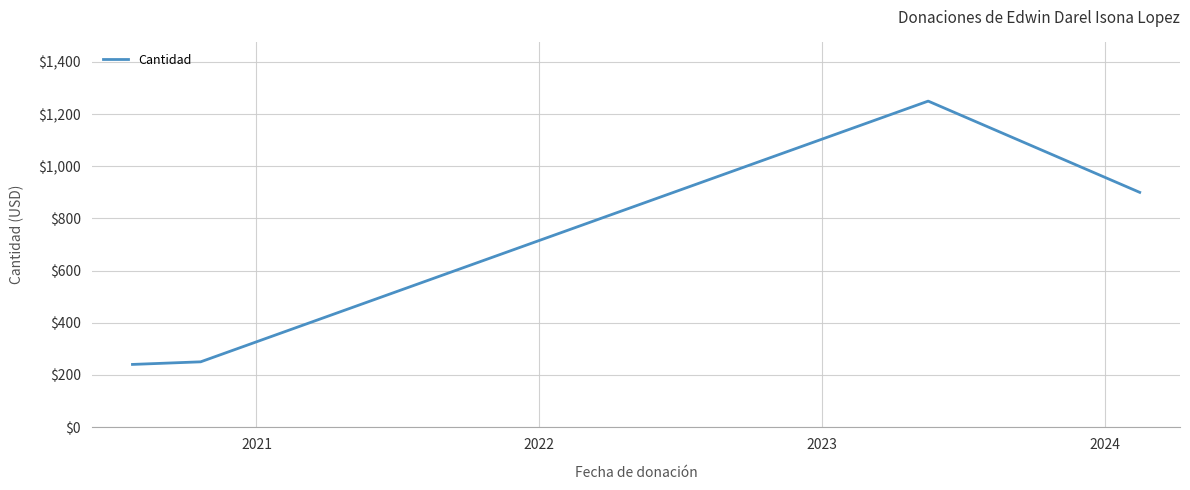

How many lines are shown in the chart?

1